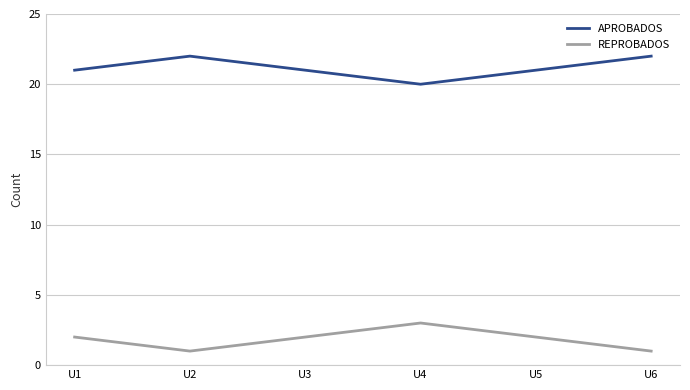

True or false: APROBADOS has a value of 20 at U4.

True